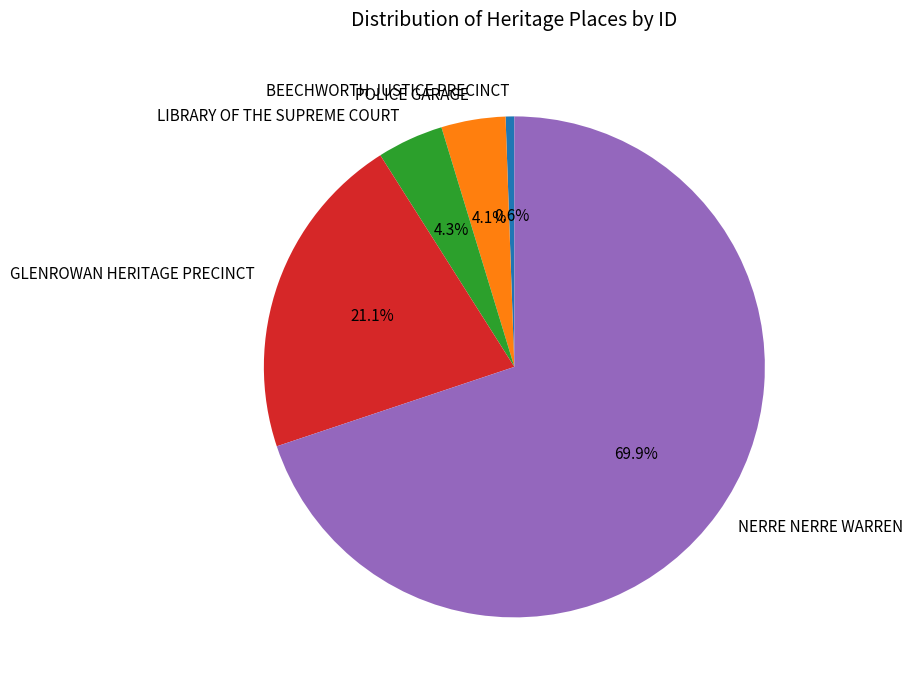

Is it true that GLENROWAN HERITAGE PRECINCT is 27% of the pie?

False